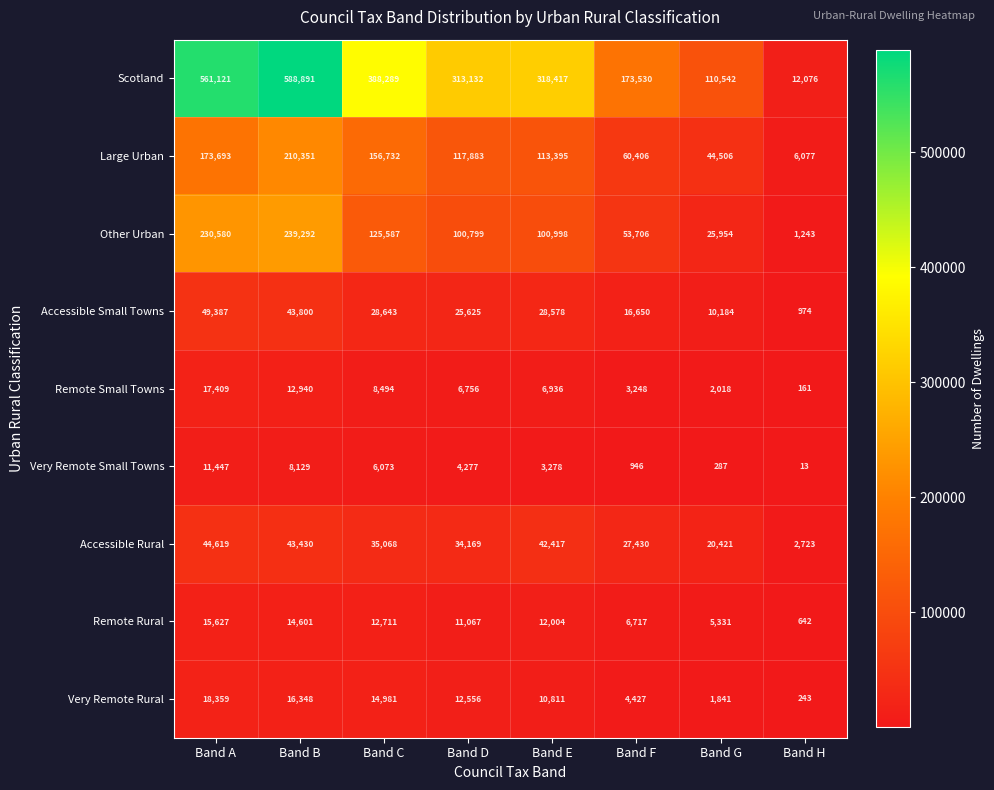

At how many categories does at least one series exceed 414803?

2